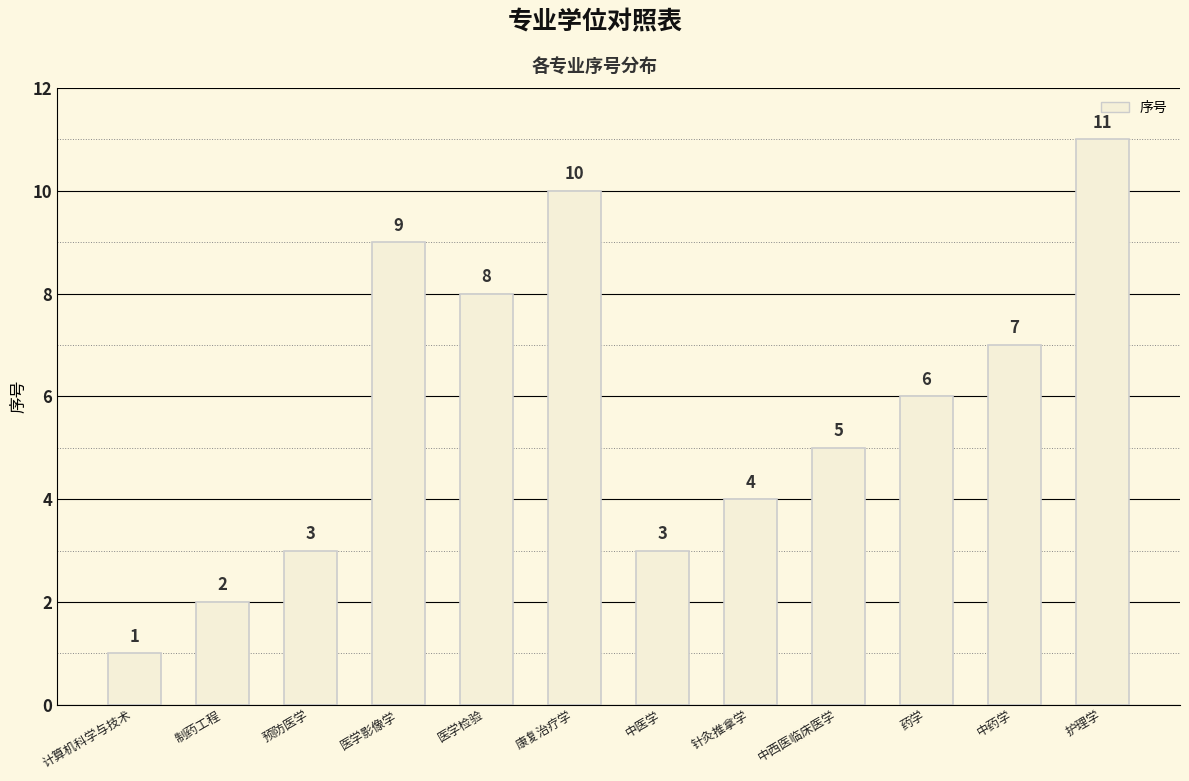

What is the change in value from 医学检验 to 药学?

-2